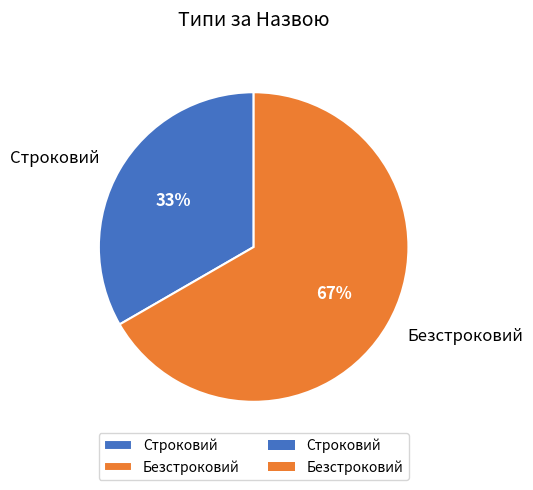

Count the number of slices in the pie.

2